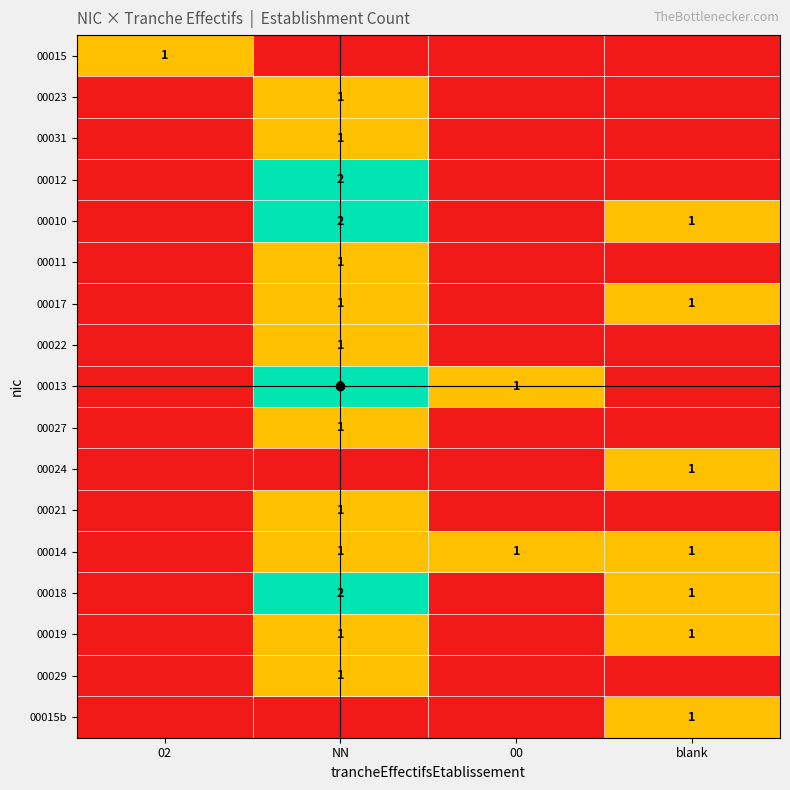

True or false: 00017 has a value of 0 at 00.

False